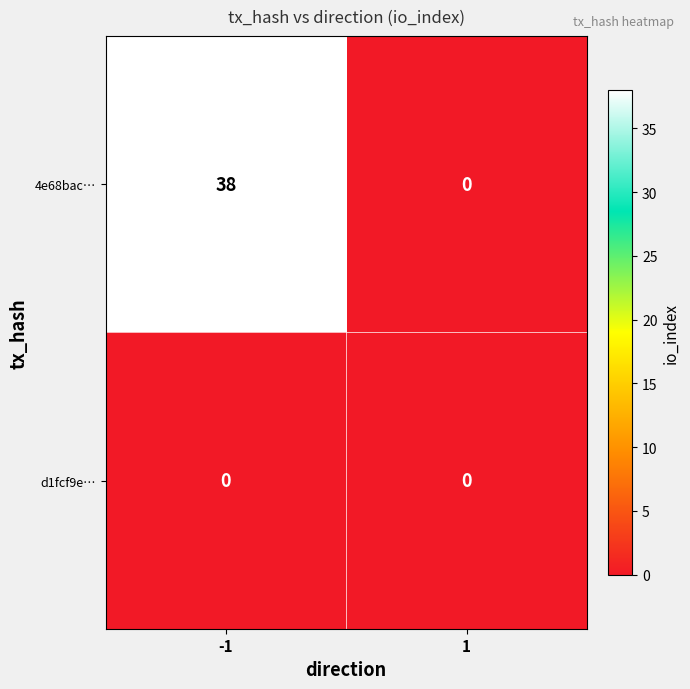

What is the difference between the maximum and minimum values in the 4e68bac… series?

38